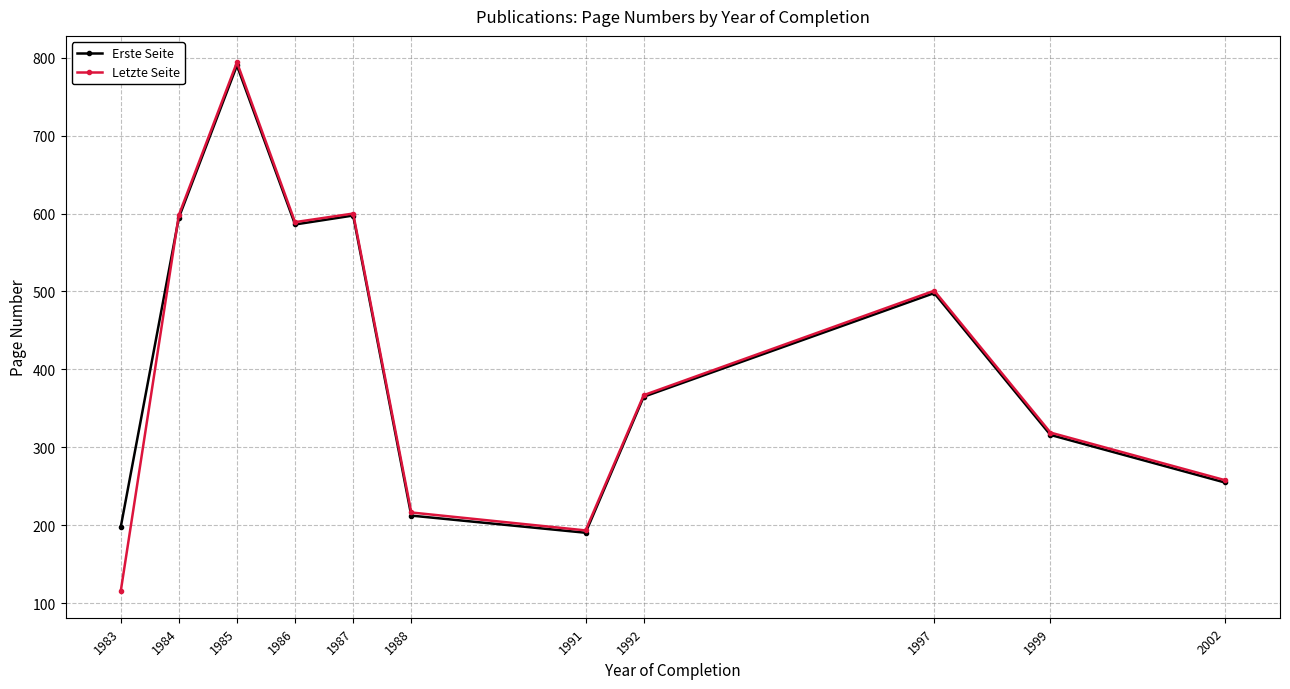

At how many categories does at least one series exceed 441?

5